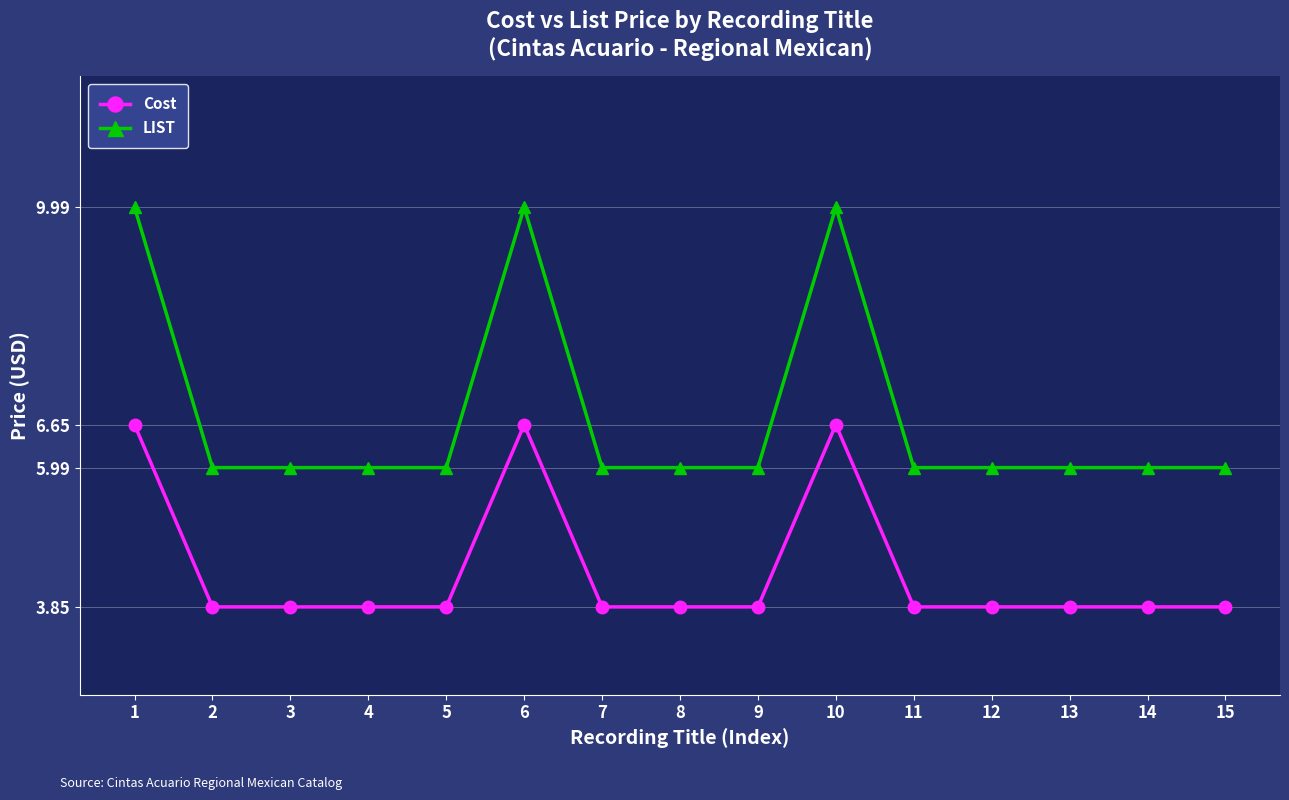

True or false: Cost and LIST cross at least once.

False